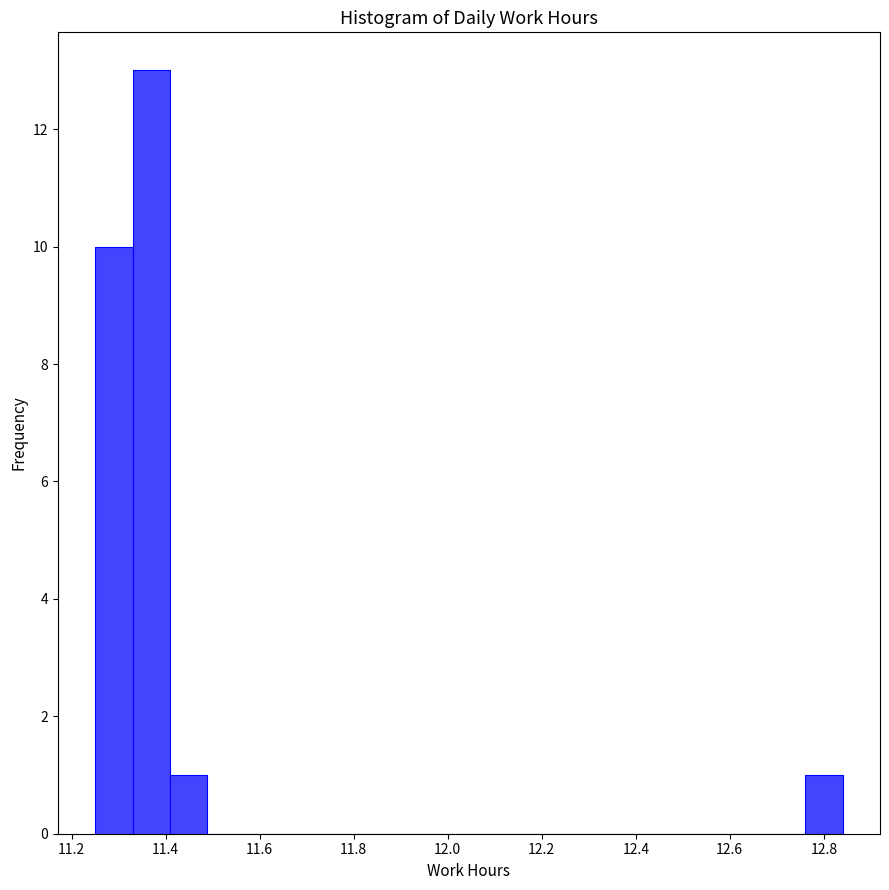

Read against the x-axis, roughly where is the centre of the tallest bar?

11.36